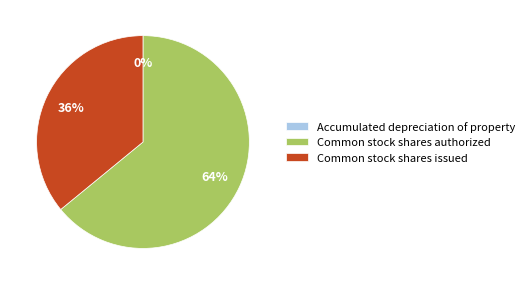

To the nearest percent, what is the difference between the largest and smallest slice percentages?

64%